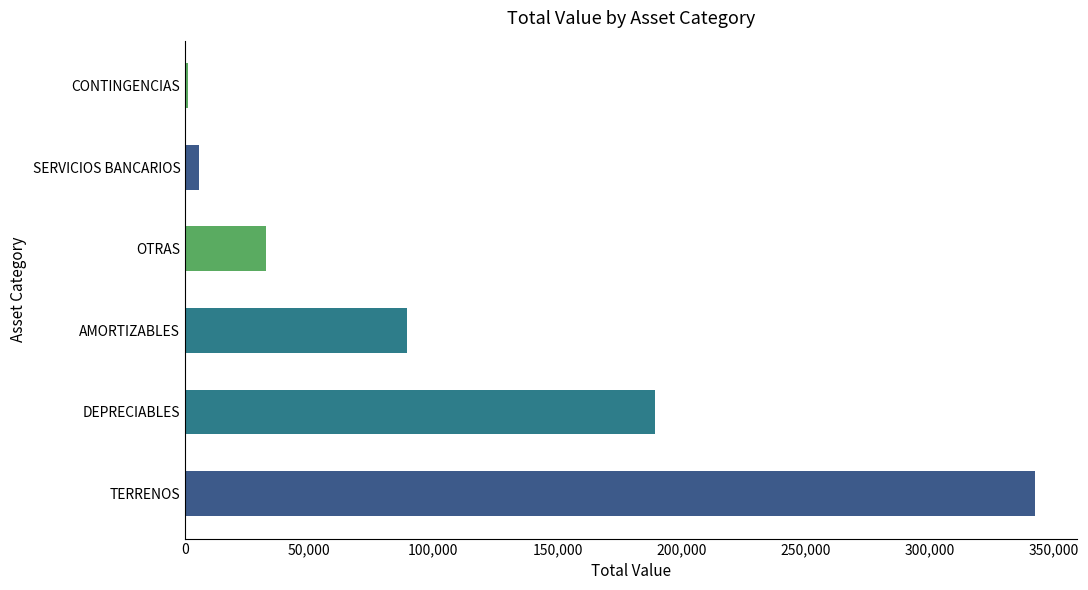

Between CONTINGENCIAS and AMORTIZABLES, which is larger?

AMORTIZABLES